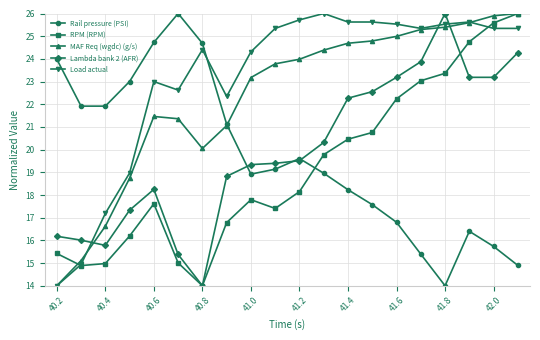

What is the value of the Load actual point at the 5th from the left?

23.0